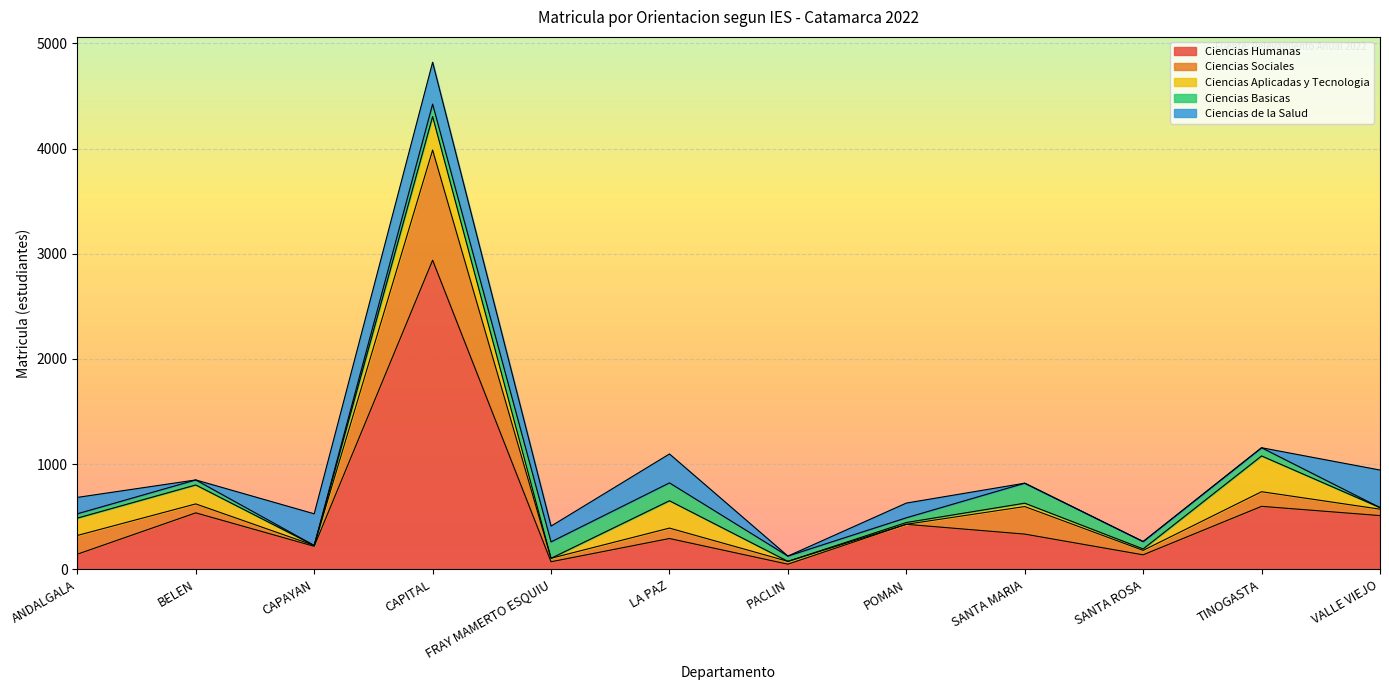

Between LA PAZ and SANTA ROSA, which series saw the biggest shift?

Ciencias de la Salud